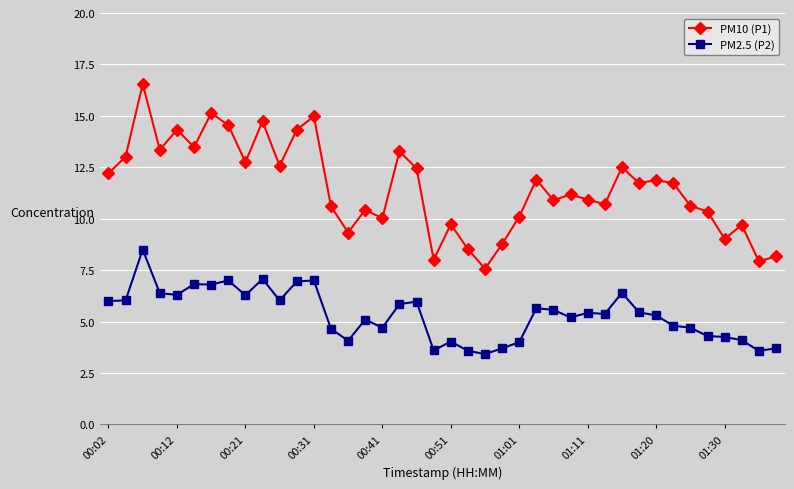

Count the number of data series in this chart.

2